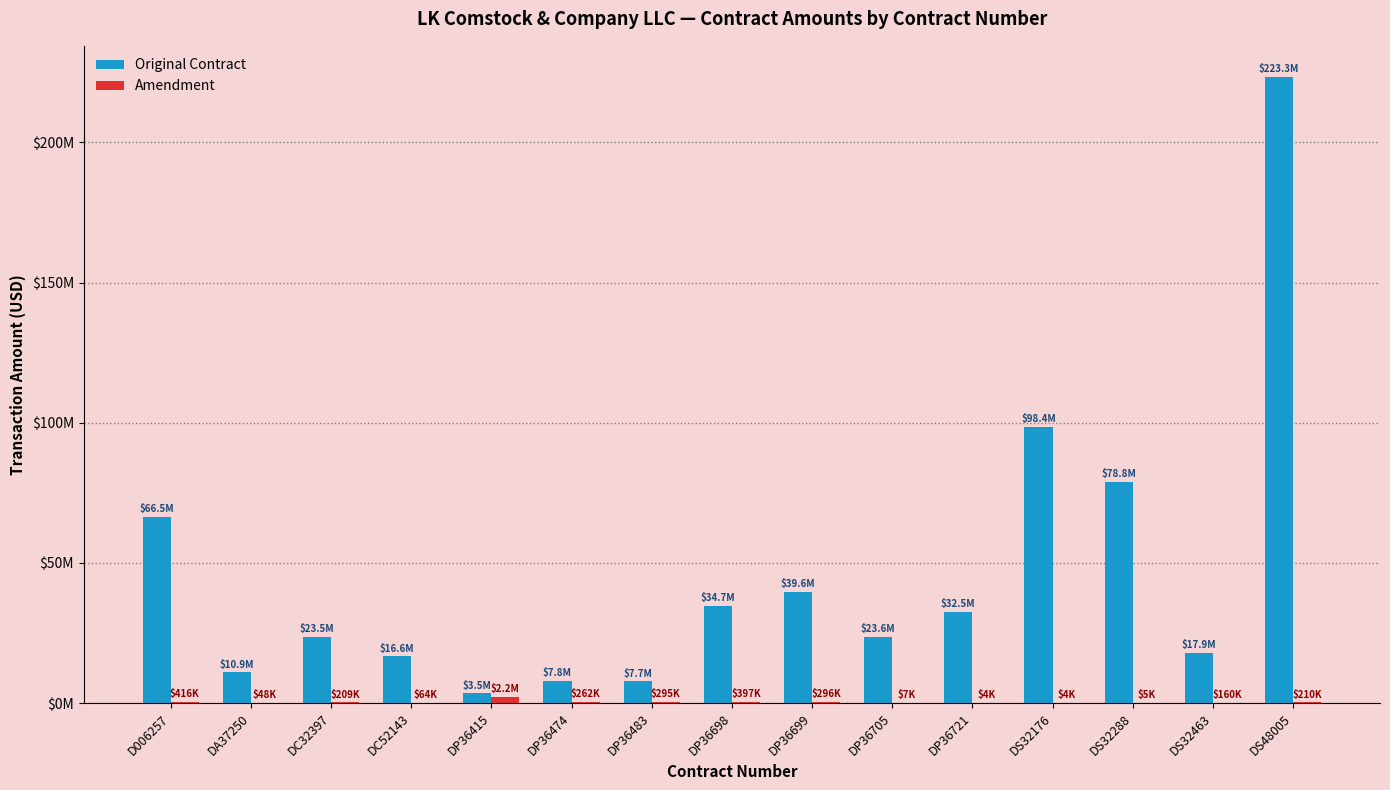

Which series has the largest range (max minus min)?

Original Contract